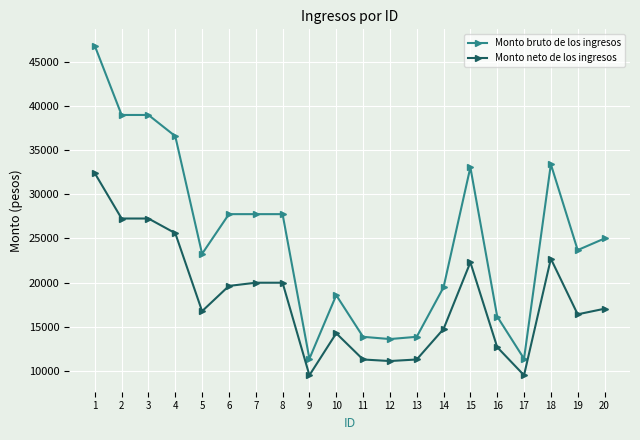

True or false: Monto bruto de los ingresos has more than 1 interior local peaks.

True